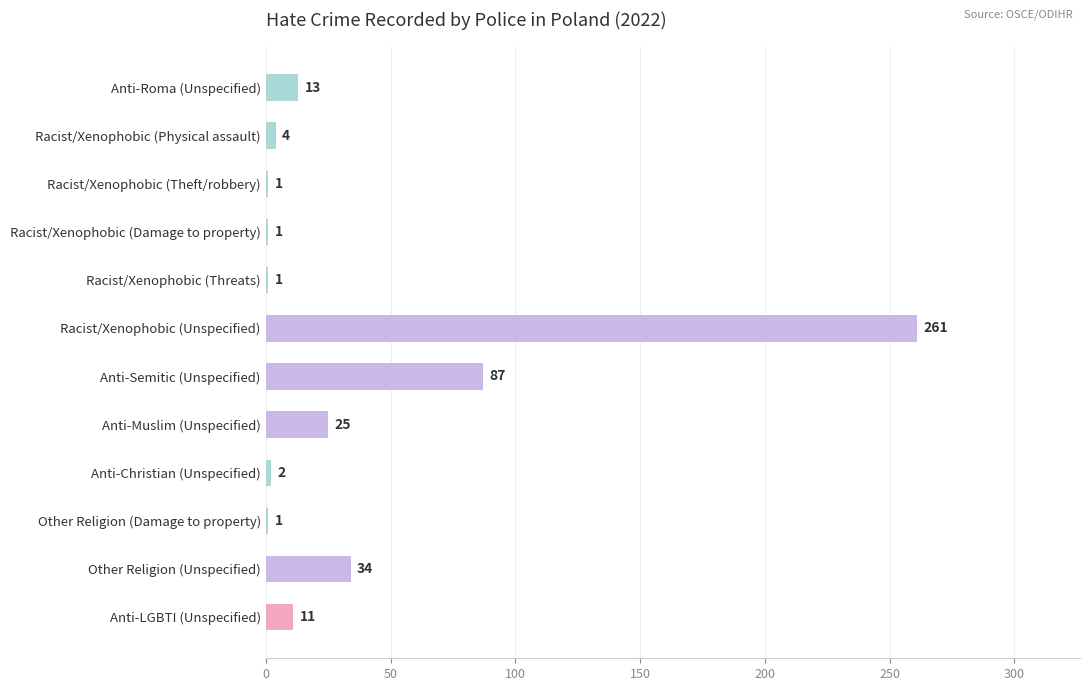

Is it true that the value at Racist/Xenophobic (Threats) is 1?

True